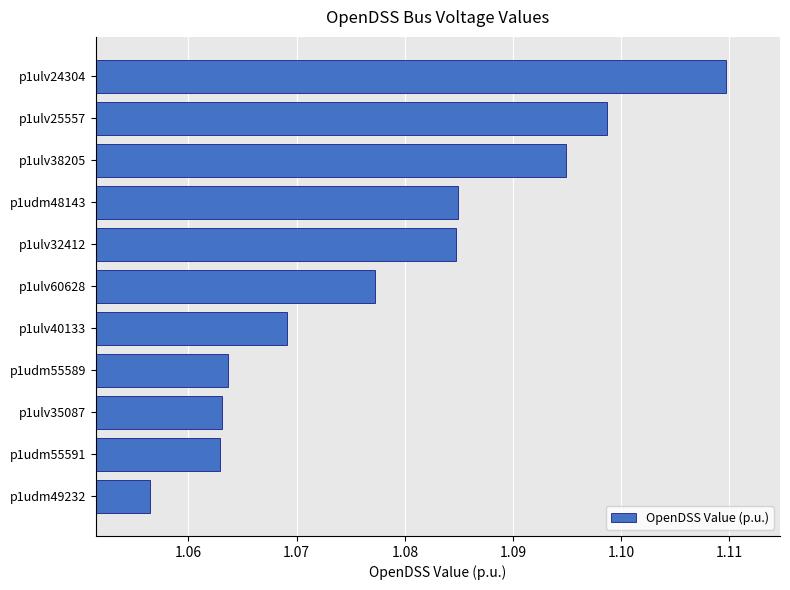

Is it true that the value at p1ulv24304 is 1.9?

False